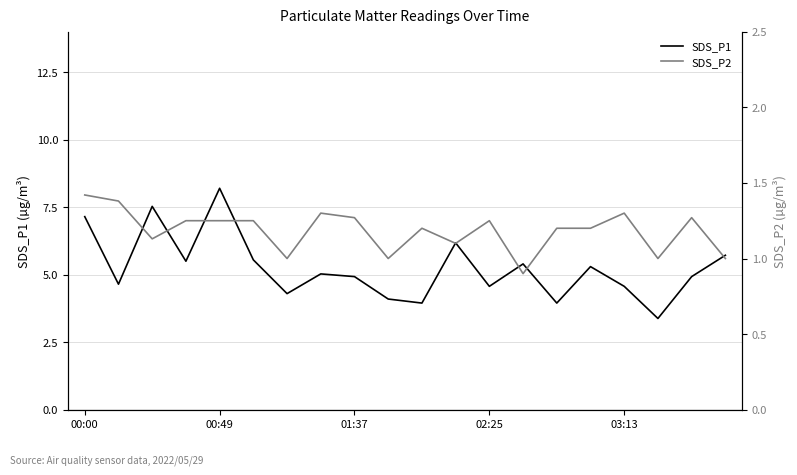

What is the highest value of the SDS_P1 series?

8.2